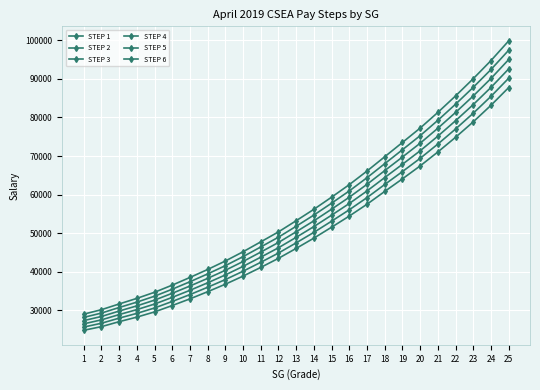

What is the greatest value displayed?

99869